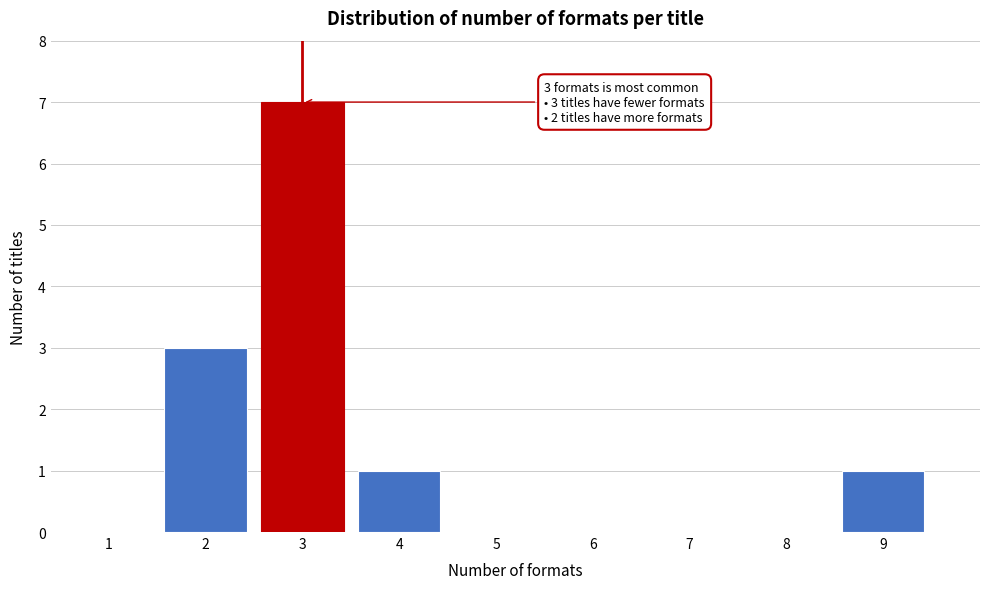

Reading left to right, what are all the values shown in this chart?

1=0	2=3	3=7	4=1	5=0	6=0	7=0	8=0	9=1